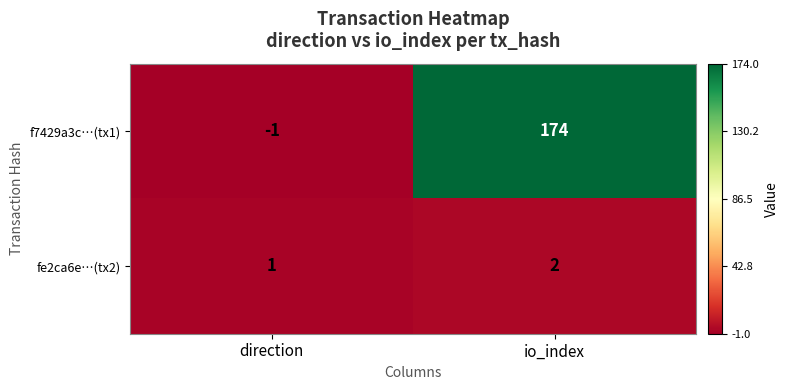

Reading left to right, extract all data points from this chart.

f7429a3c…(tx1): -1	174
fe2ca6e…(tx2): 1	2